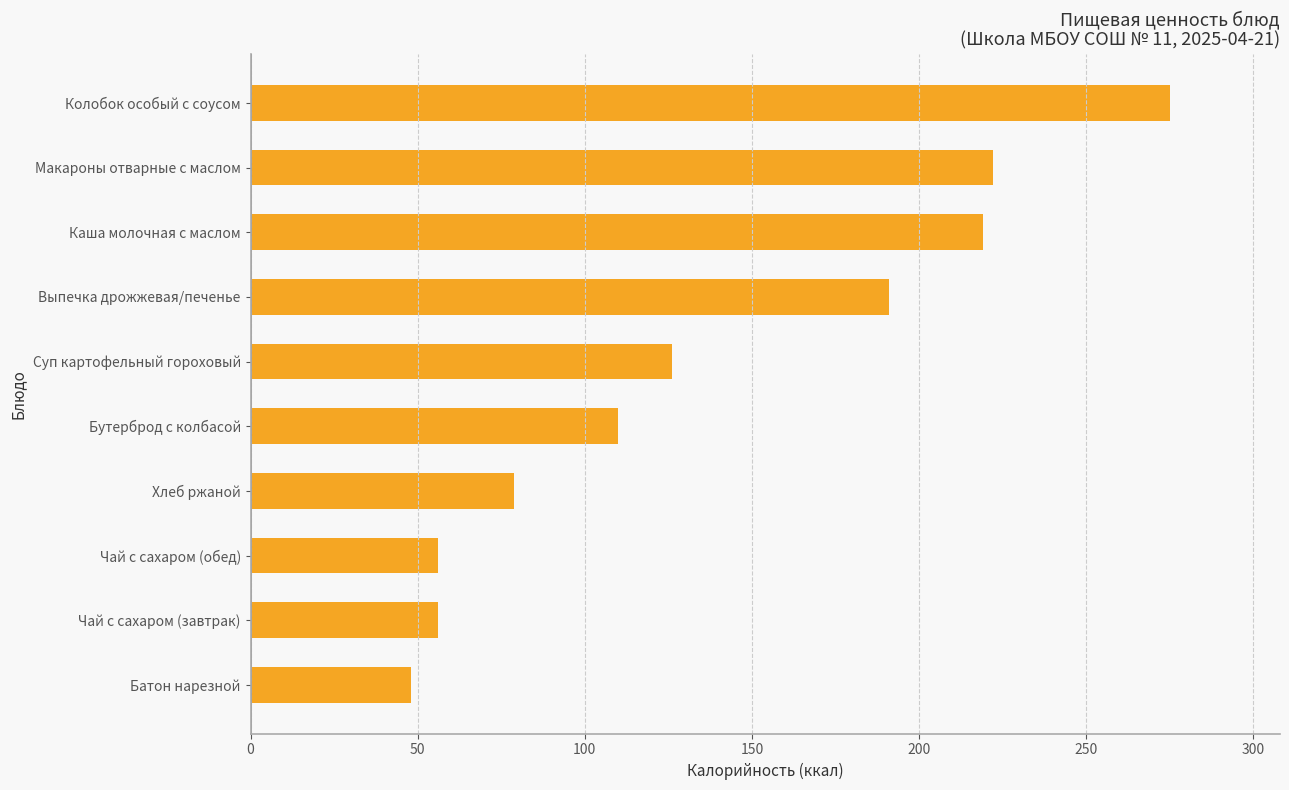

What is the smallest value displayed?

48.0